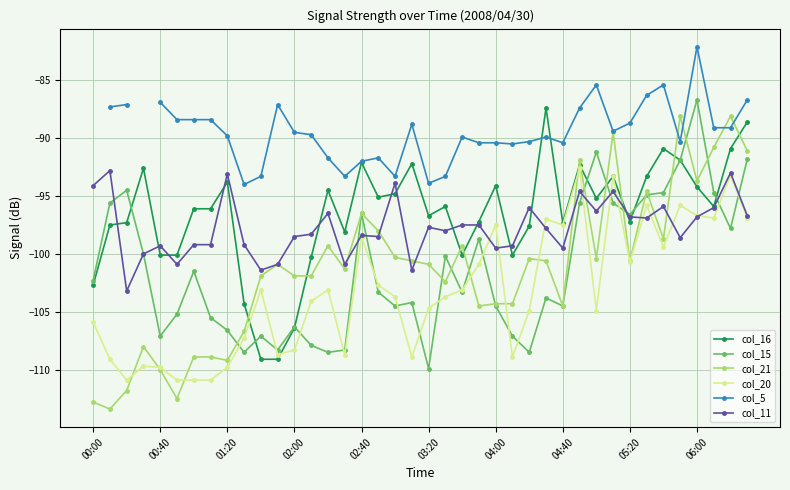

What is the value of the col_16 point at the 37th from the left?

-94.2